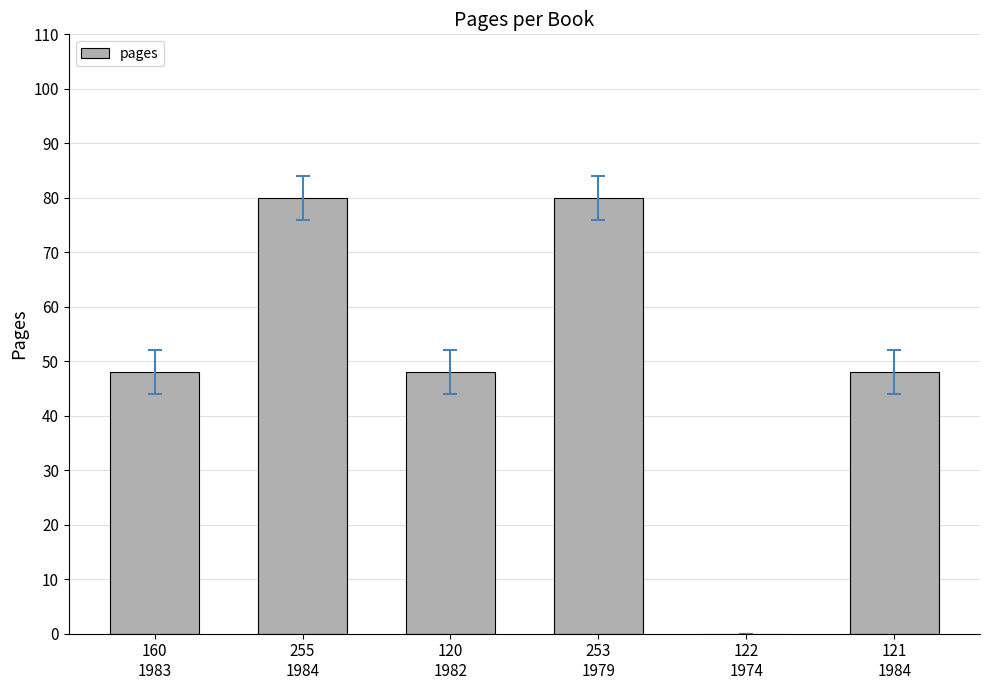

Is it true that the value at 120
1982 is 48?

True